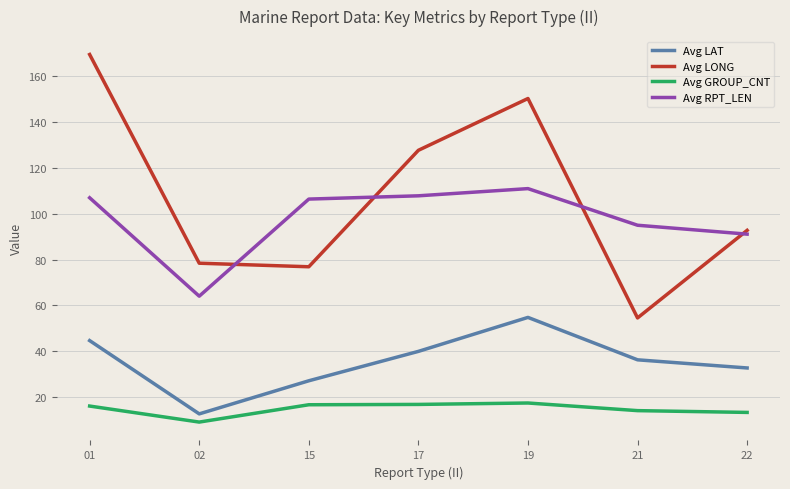

Rank the series by their maximum value, from highest to lowest.

Avg LONG, Avg RPT_LEN, Avg LAT, Avg GROUP_CNT